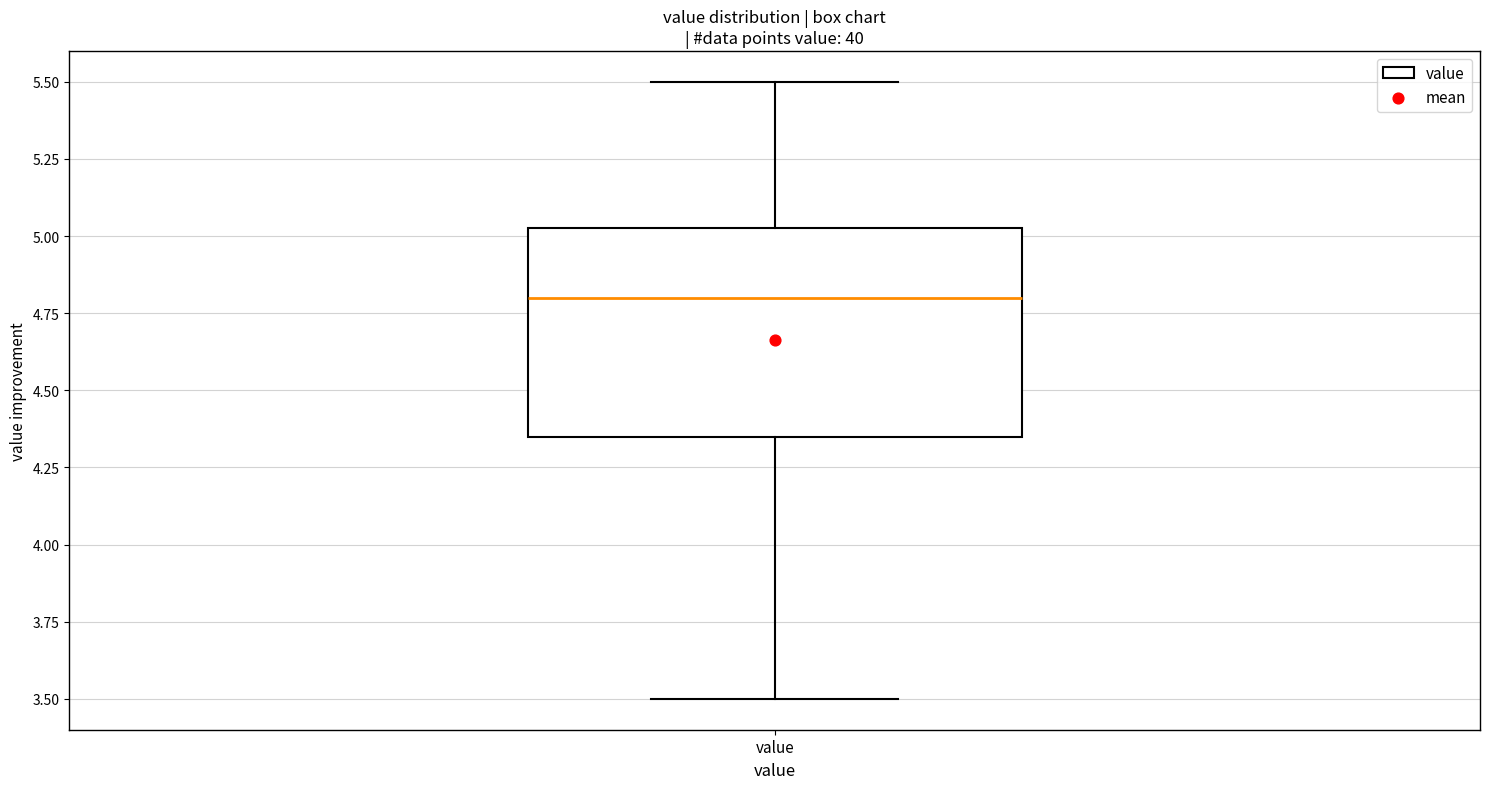

Where does the upper whisker of the box for value end on the y-axis? The values are not printed on the chart, so give them approximately, as read against the axis.

5.50